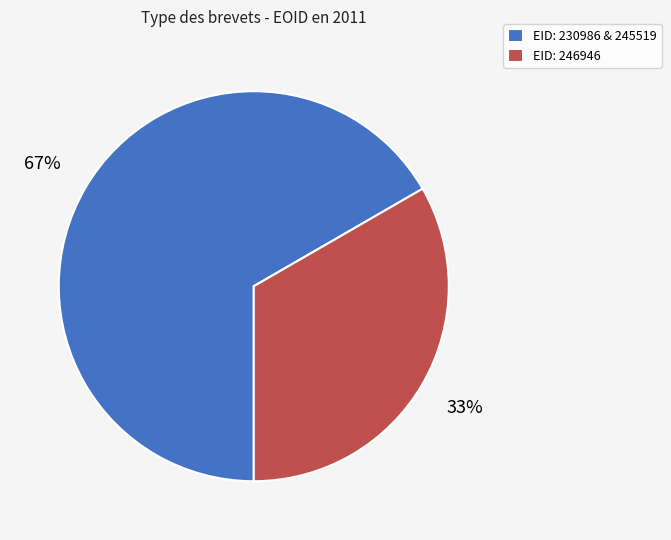

Rank the categories by value from lowest to highest.

EID: 246946, EID: 230986 & 245519